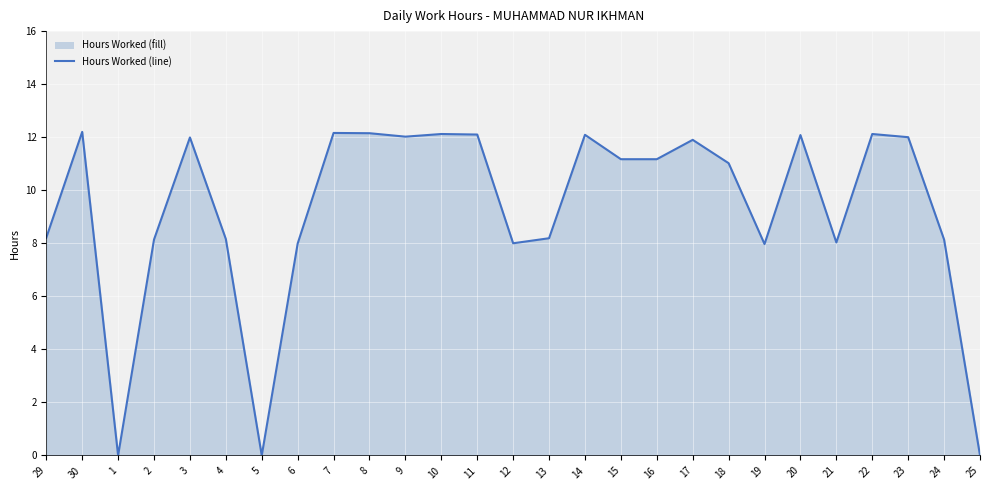

Reading left to right, extract all data points from this chart.

29=8.2	30=12.2	1=0.0	2=8.1	3=12.0	4=8.2	5=0.0	6=8.0	7=12.2	8=12.2	9=12.0	10=12.1	11=12.1	12=8.0	13=8.2	14=12.1	15=11.2	16=11.2	17=11.9	18=11.0	19=8.0	20=12.1	21=8.0	22=12.1	23=12.0	24=8.1	25=0.0